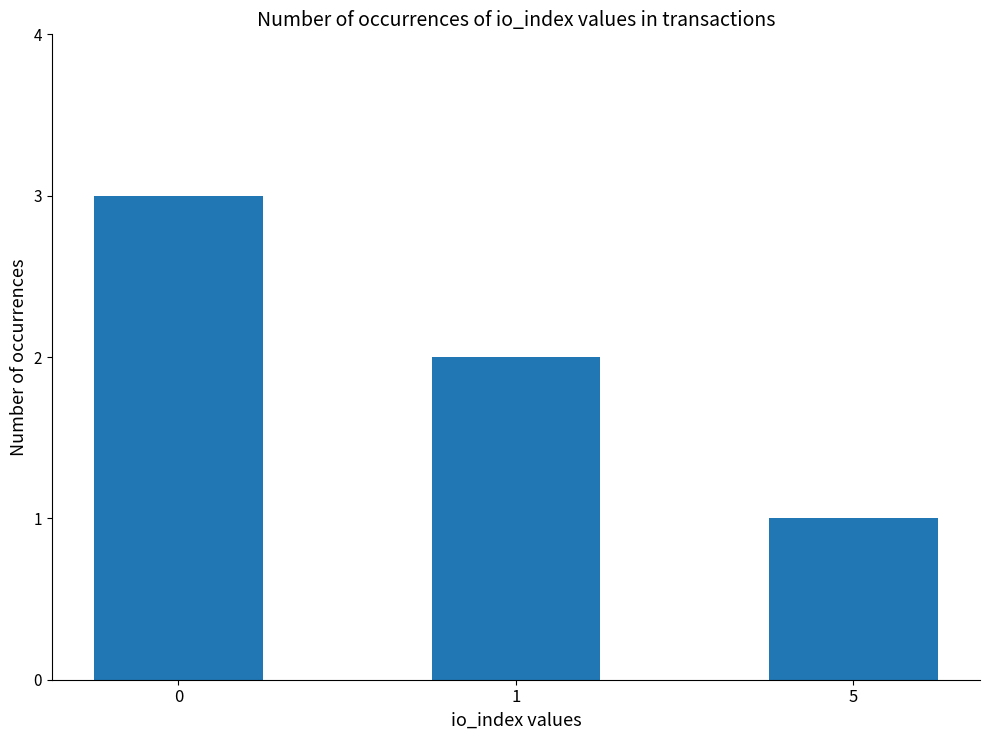

Rank the categories by value from highest to lowest.

0, 1, 5